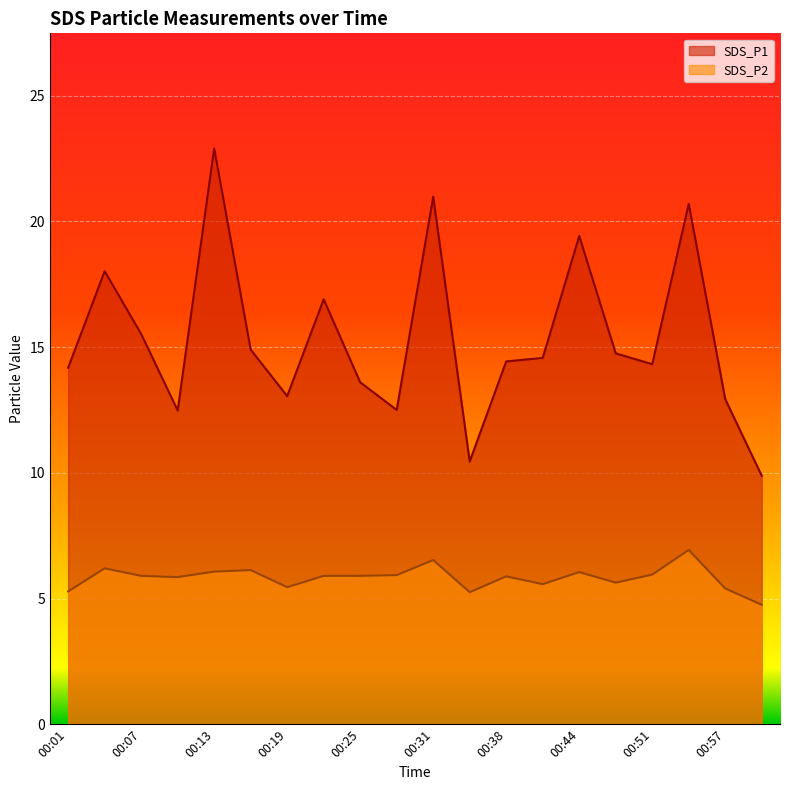

Rank the series by their average value, from lowest to highest.

SDS_P2, SDS_P1